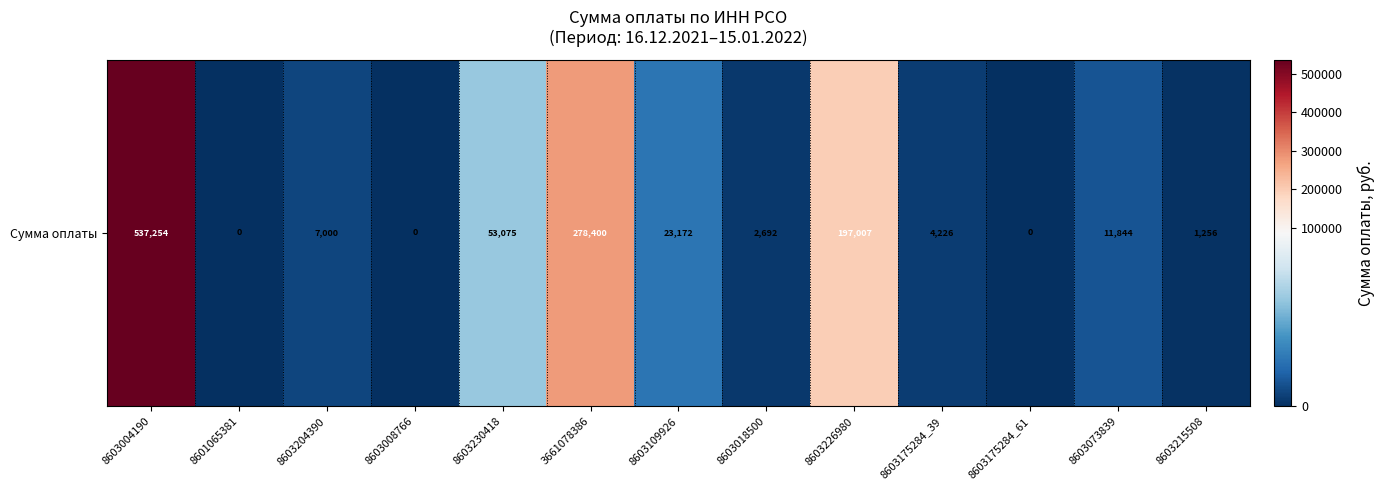

True or false: the data shows 700006.1 at 8603004190.

False